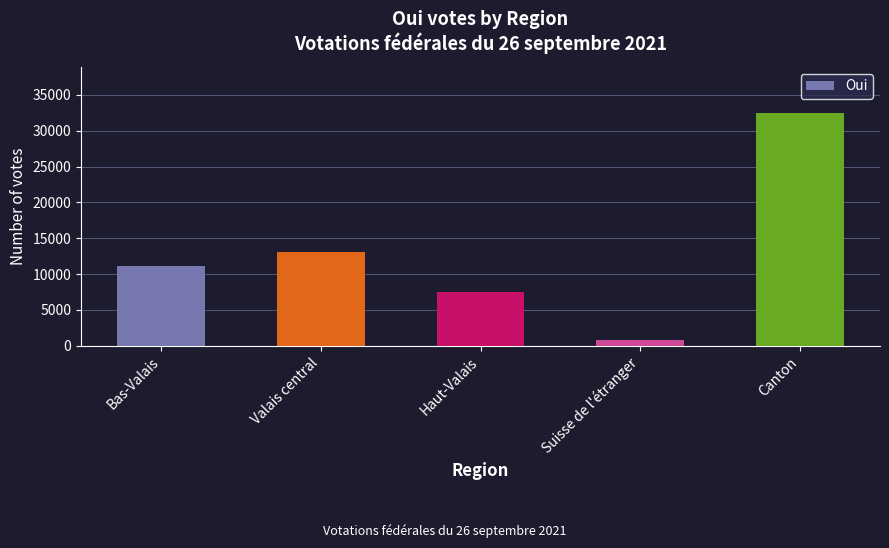

The chart shows a value of 6566 at Bas-Valais. True or false?

False